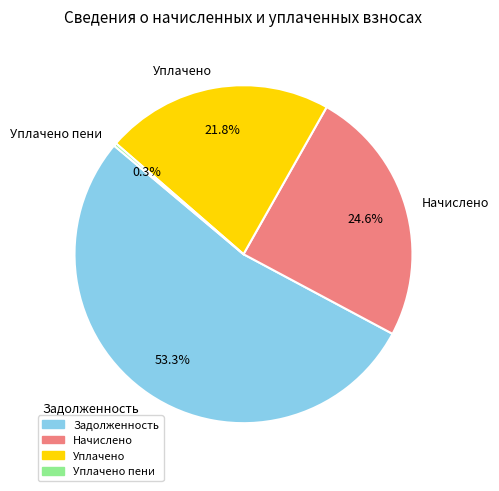

What percentage is NOT represented by Начислено?

75.4%